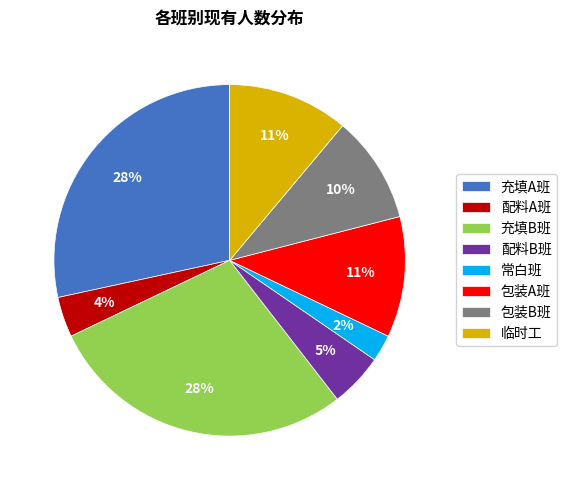

Is there any slice that represents more than half of the pie?

No